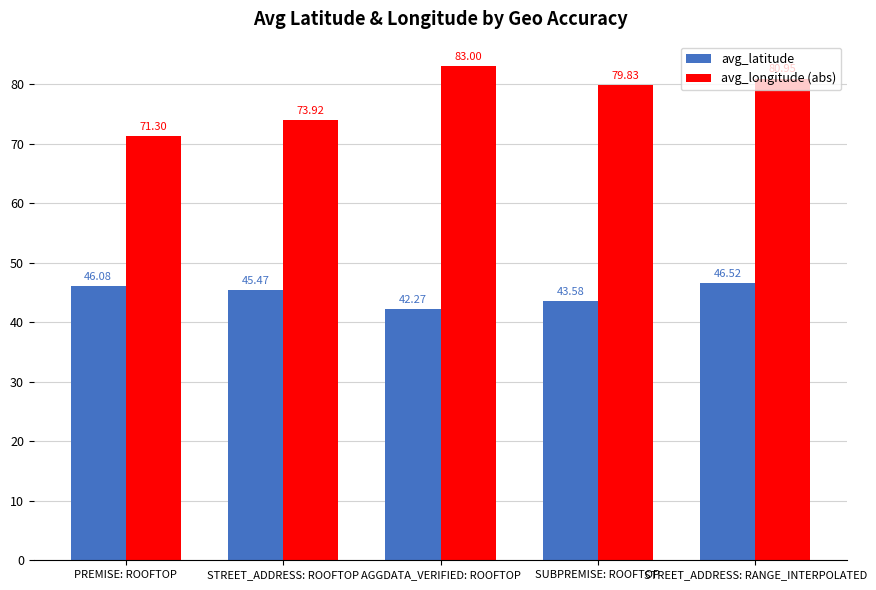

What value does the avg_latitude series have at SUBPREMISE: ROOFTOP?

43.6